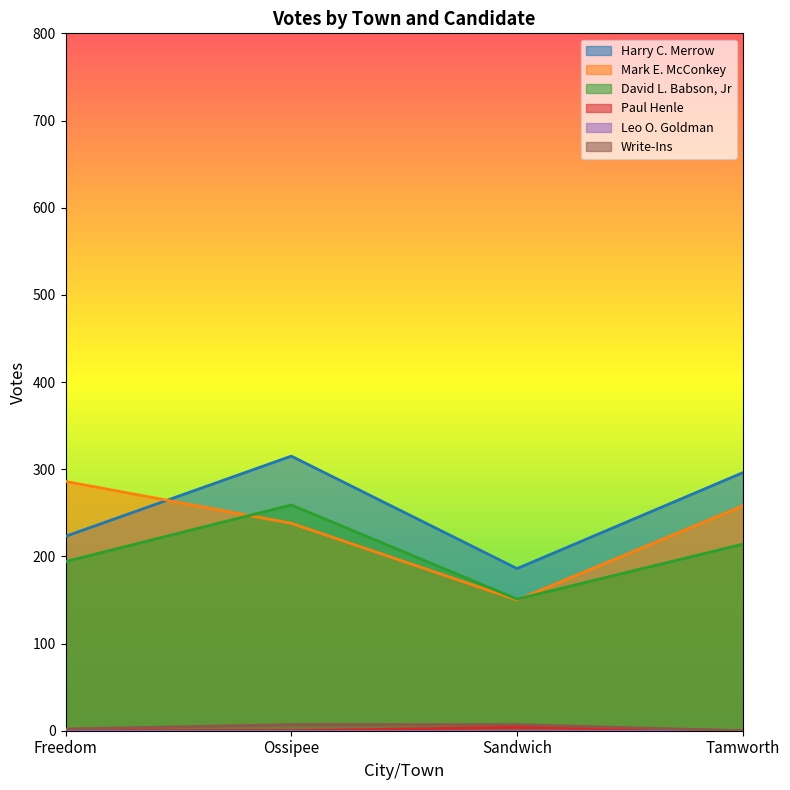

What is the sum of the Write-Ins values at Tamworth and Ossipee?

7